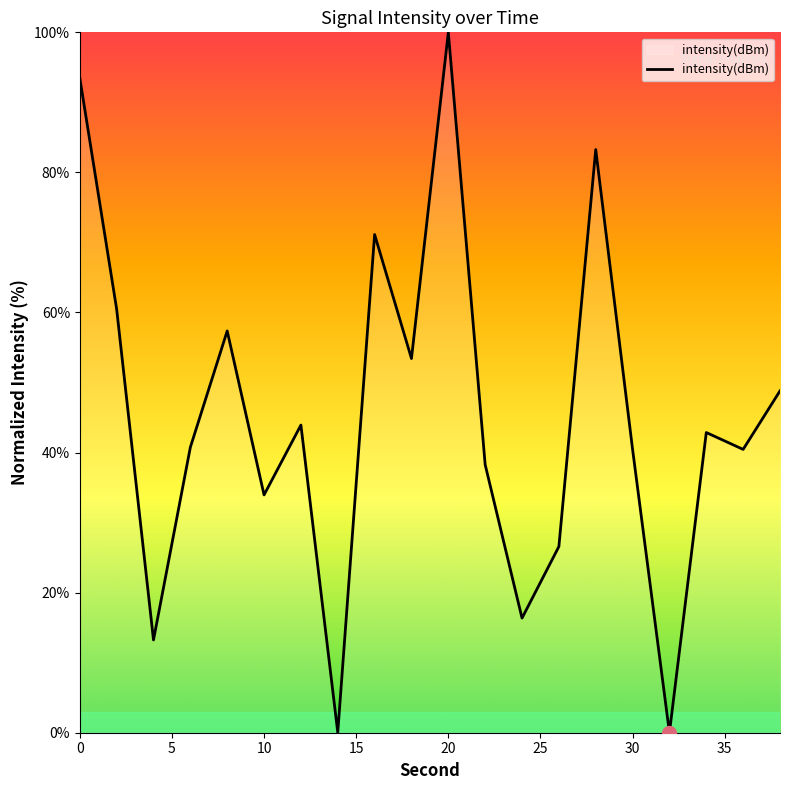

What is the maximum value shown in the chart?

100.0